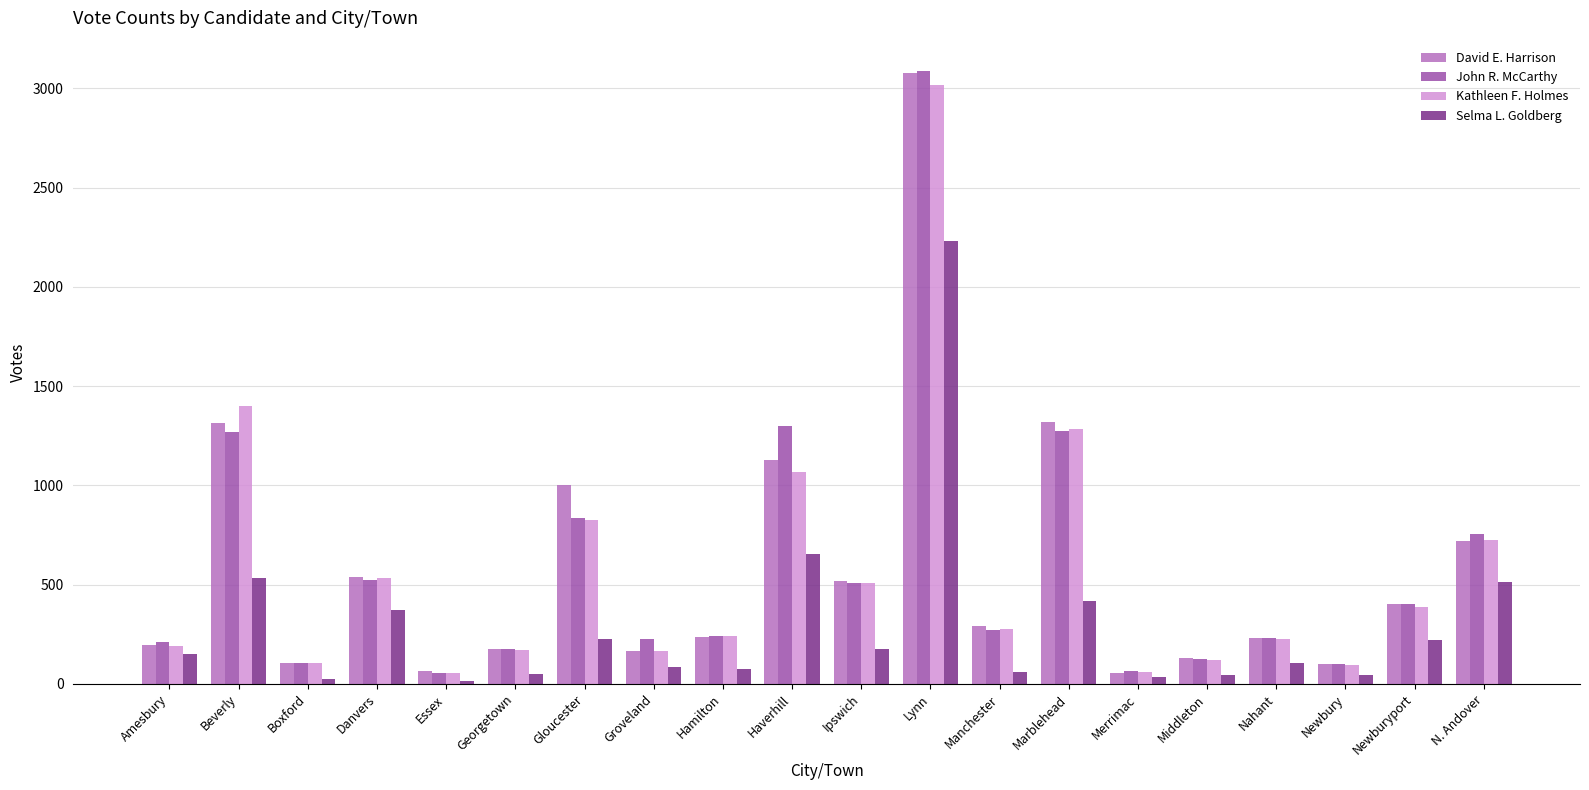

What is the difference between the Selma L. Goldberg values at Marblehead and Newbury?

373